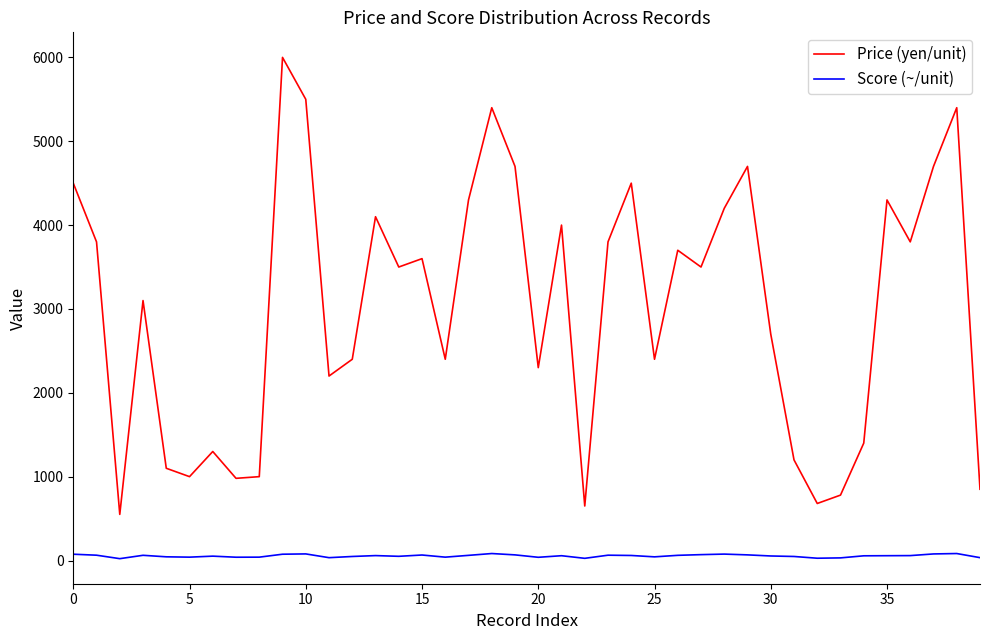

True or false: Price (yen/unit) has more than 1 points higher than both neighbors.

True